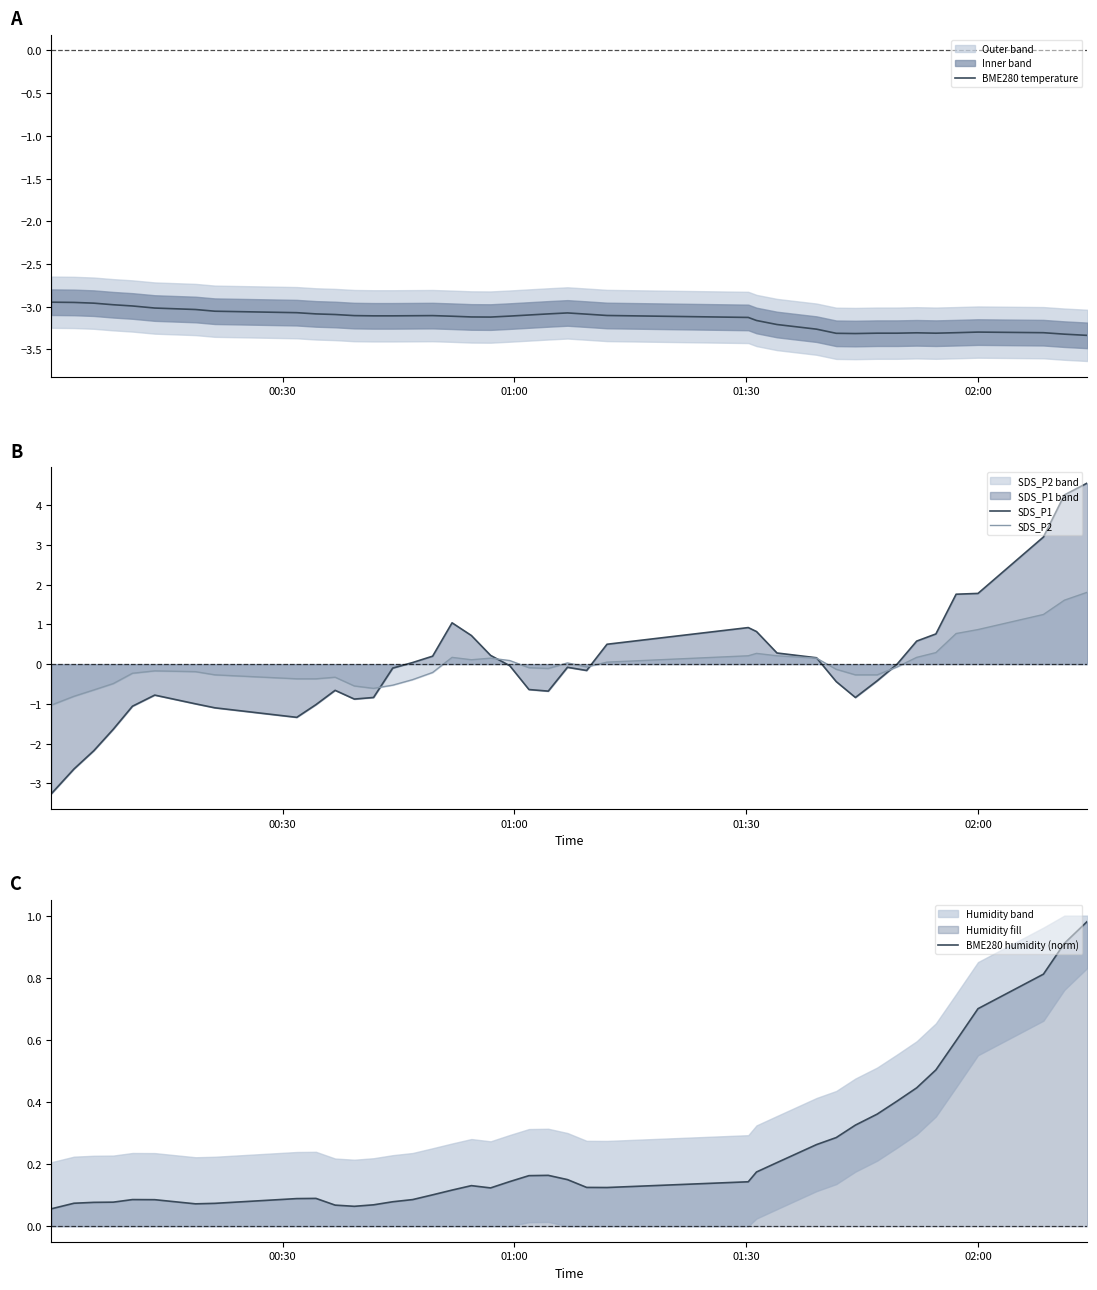

Which series has the widest spread of values?

SDS_P1